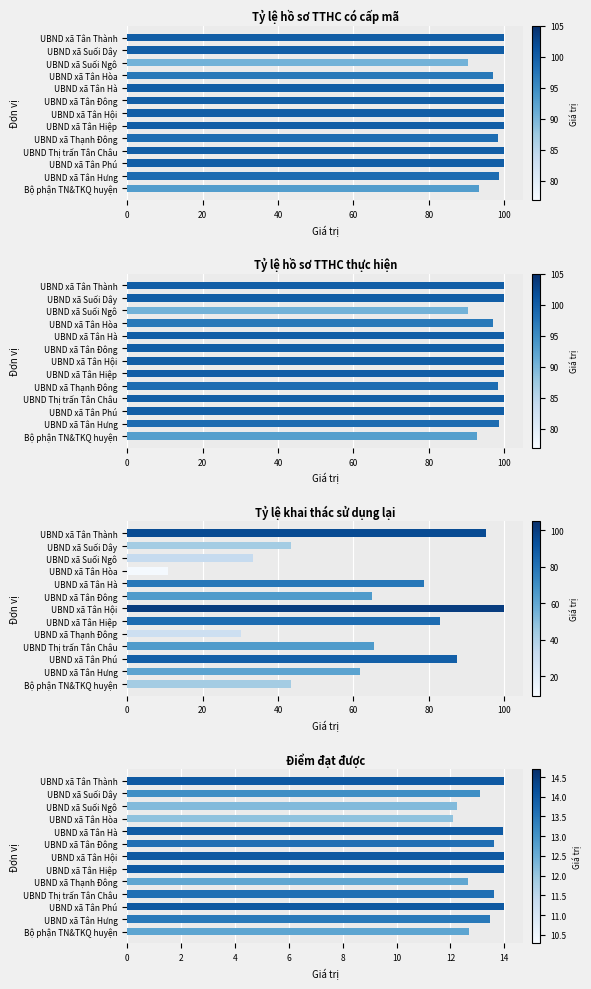

Rank the series by their maximum value, from highest to lowest.

Tỷ lệ hồ sơ TTHC có cấp mã, Tỷ lệ hồ sơ TTHC thực hiện, Tỷ lệ khai thác sử dụng lại, Điểm đạt được